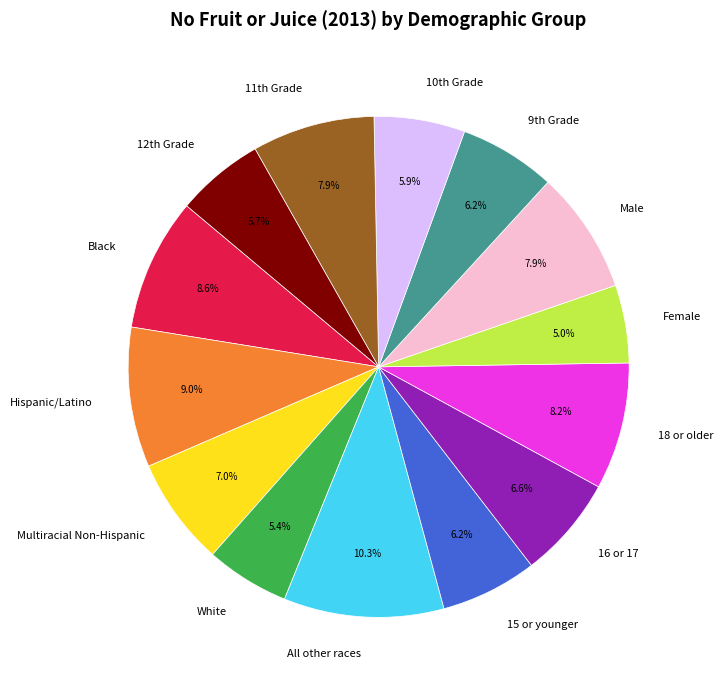

The Hispanic/Latino slice represents 9% of the pie. True or false?

True